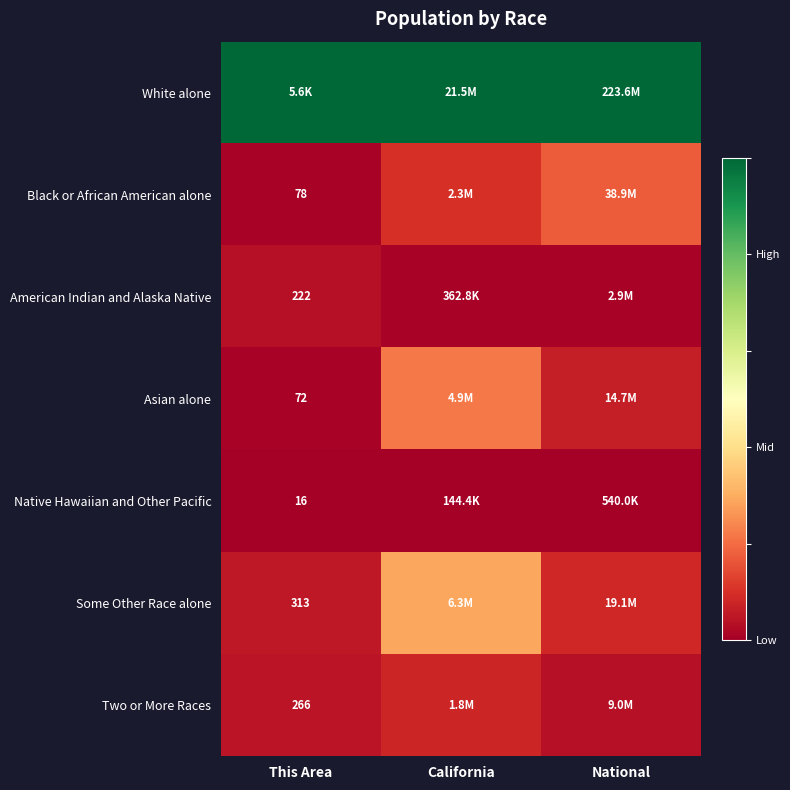

At which category does the chart reach its minimum across all series?

This Area